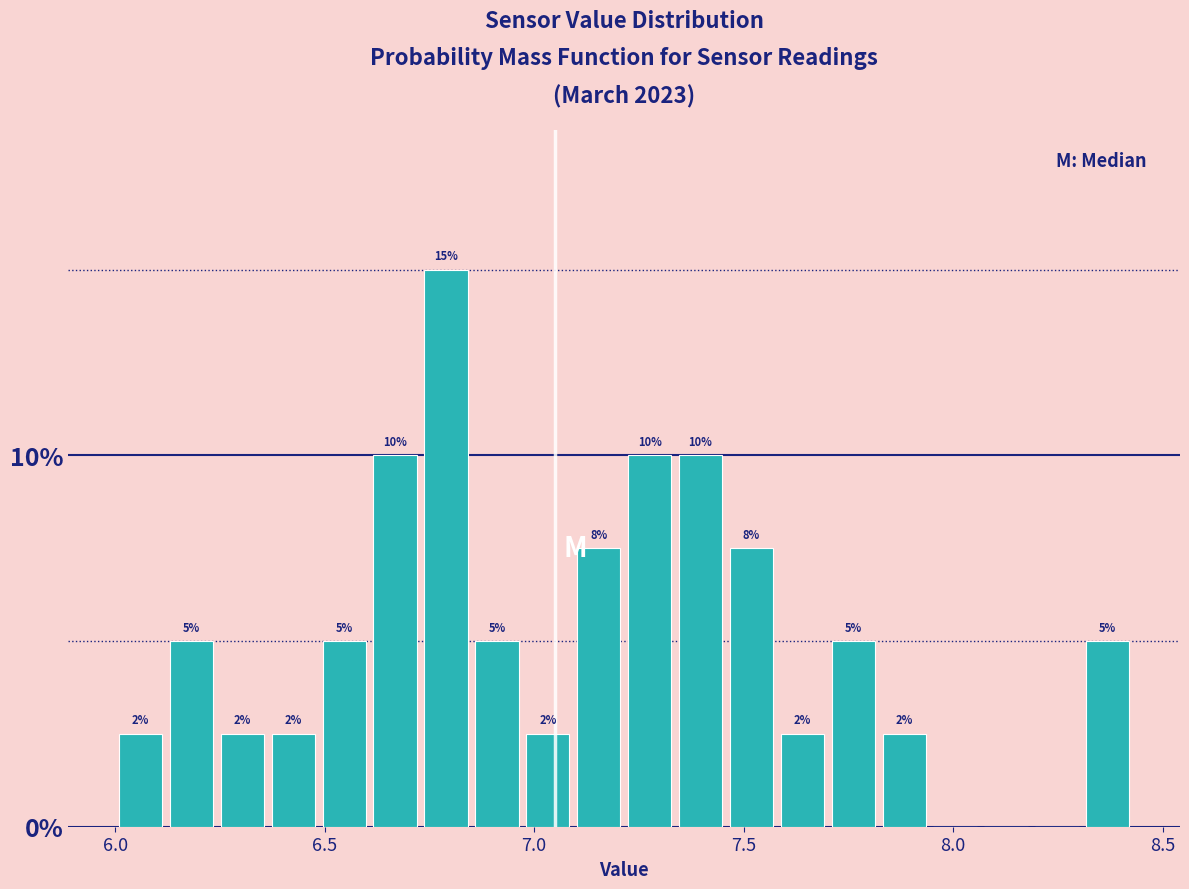

Read against the x-axis, roughly where is the centre of the tallest bar?

6.80